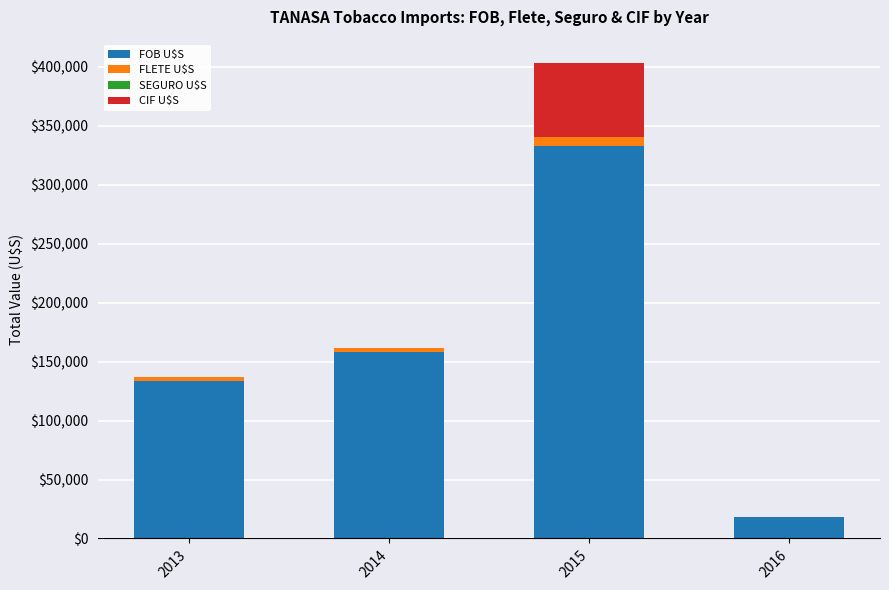

What is the sum of all FOB U$S values?

642309.7